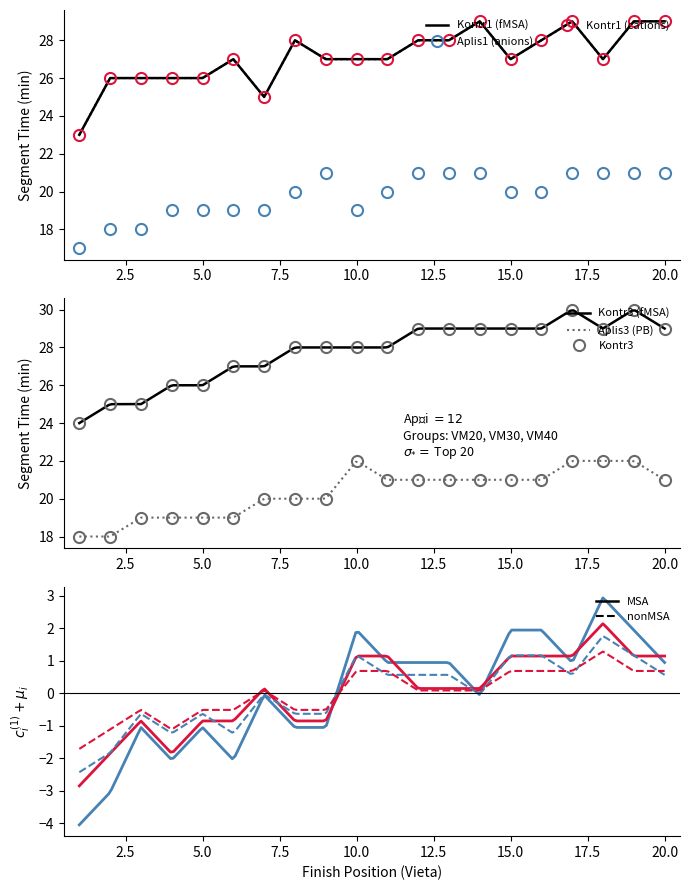

How many interior local peaks does the Kontr1_min series have?

4